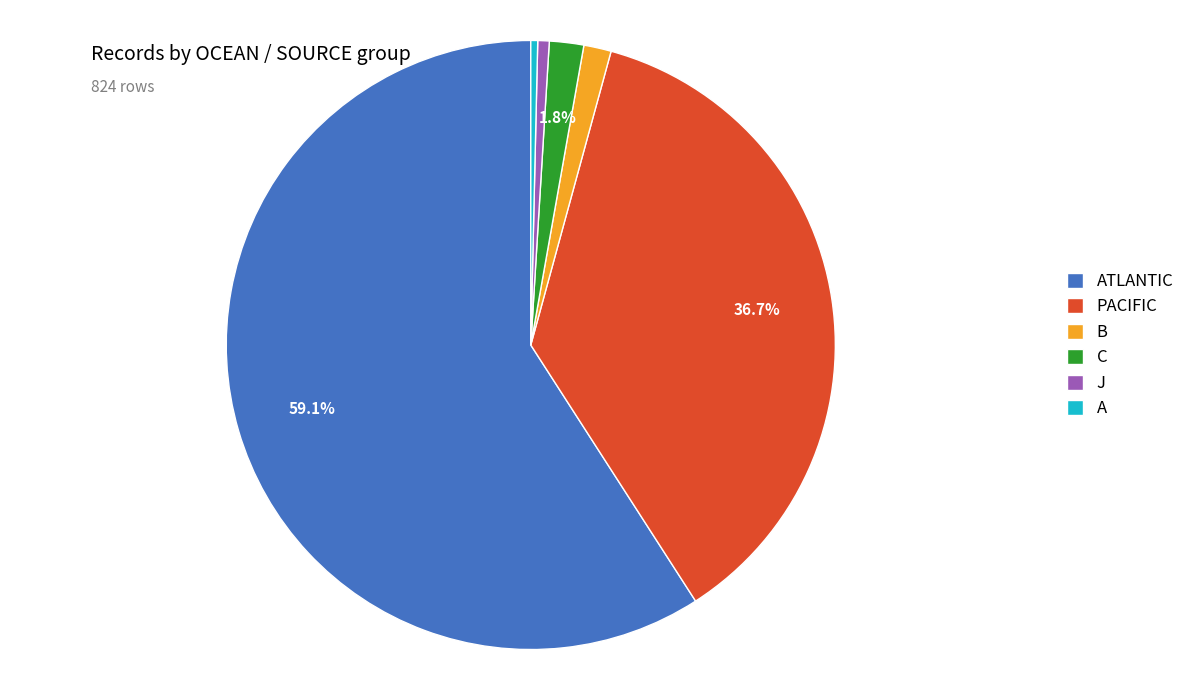

Is it true that ATLANTIC is 70% of the pie?

False